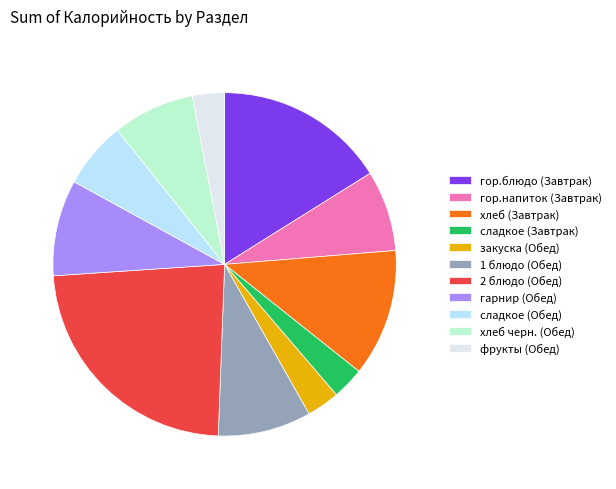

Between 2 блюдо (Обед) and закуска (Обед), which is larger?

2 блюдо (Обед)